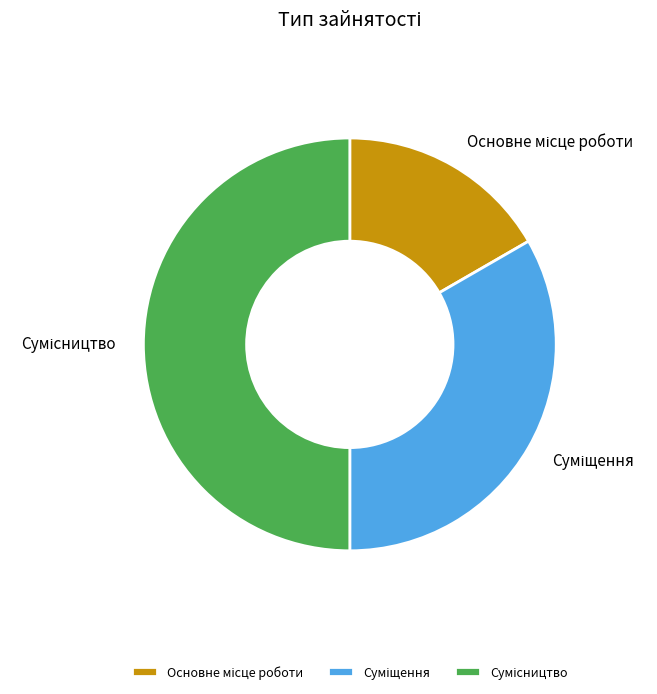

To the nearest percent, what portion does Сумісництво represent?

50%